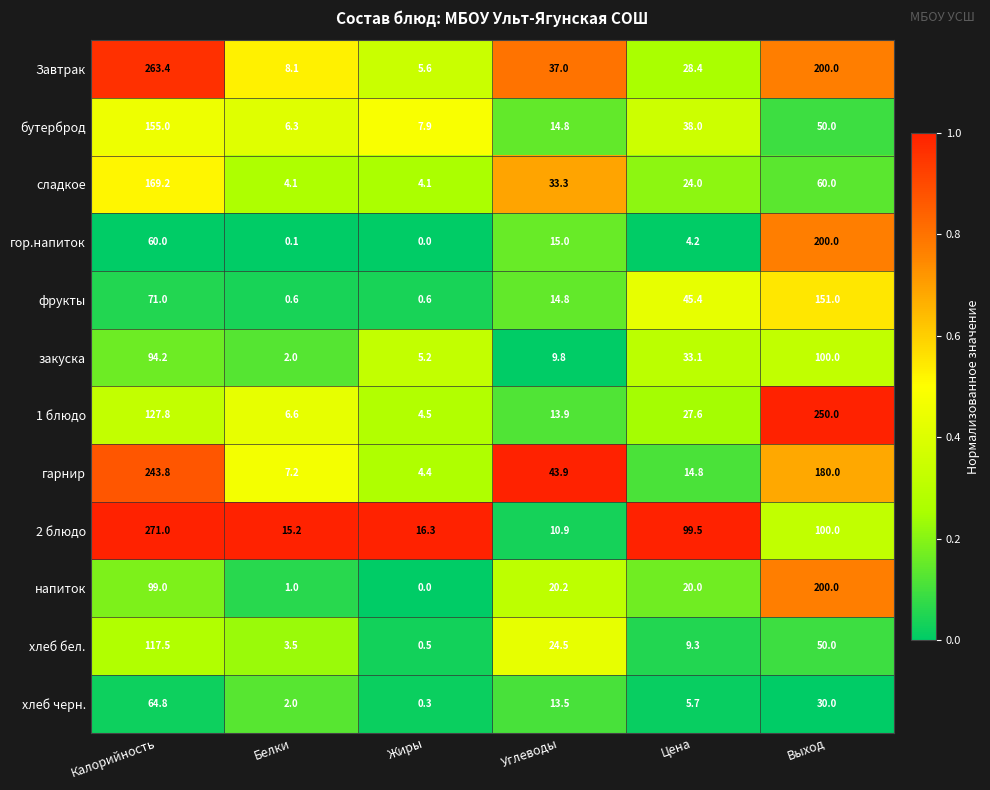

Which series has the widest spread of values?

2 блюдо